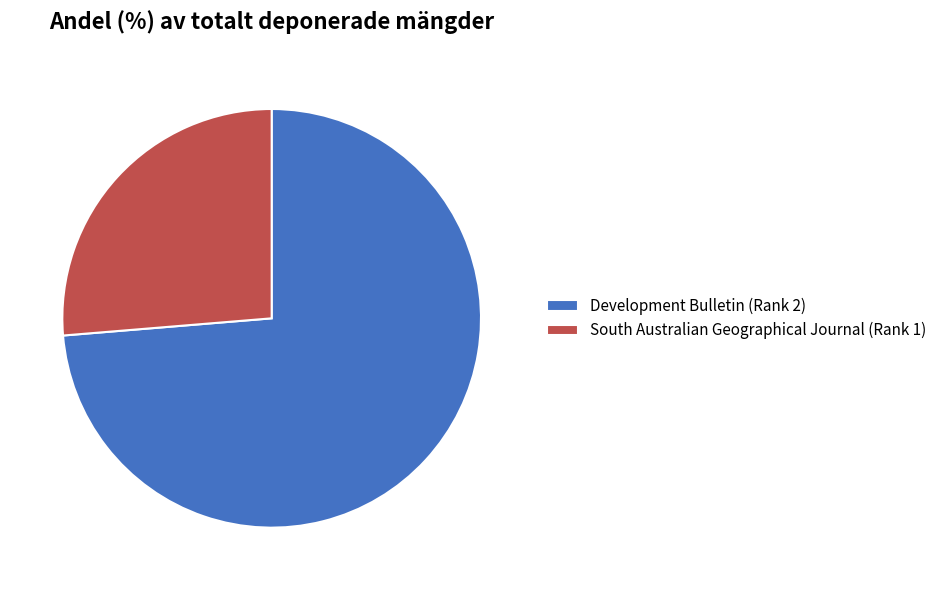

How many segments does this pie chart have?

2